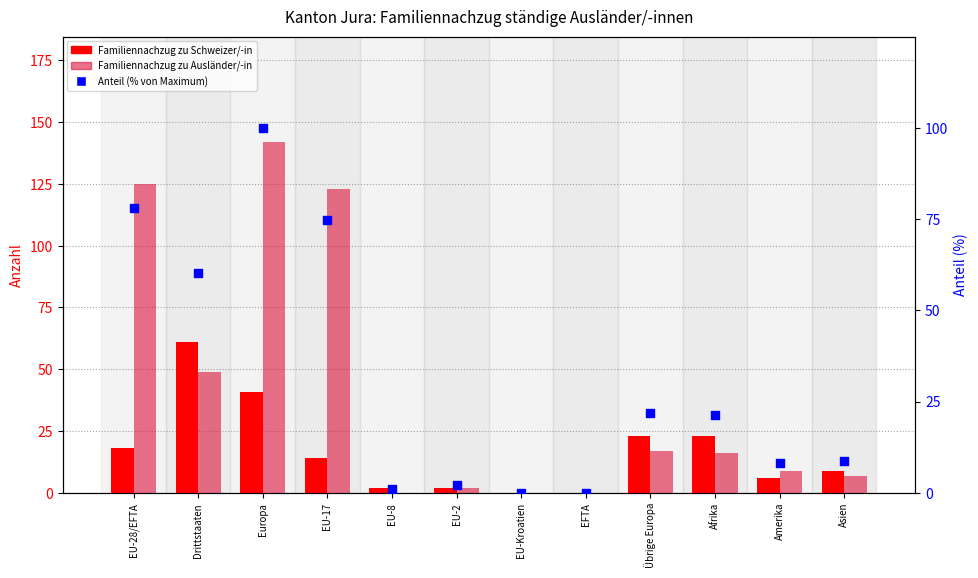

Is the value of Familiennachzug zu Schweizer/-in at EFTA greater than the value of Familiennachzug zu Ausländer/-in at EU-17?

No